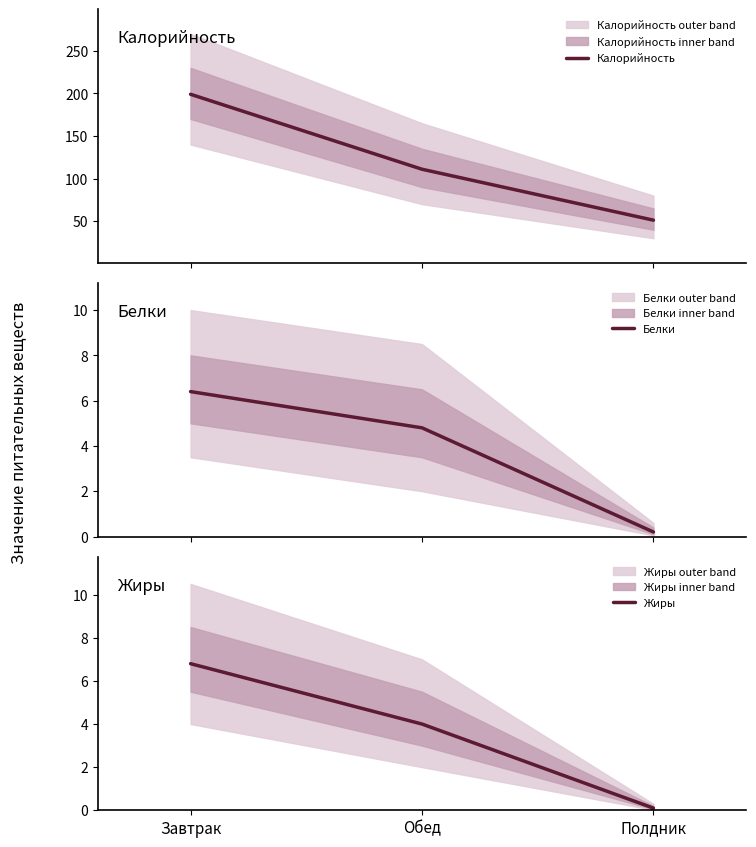

What position from the left is Обед?

2